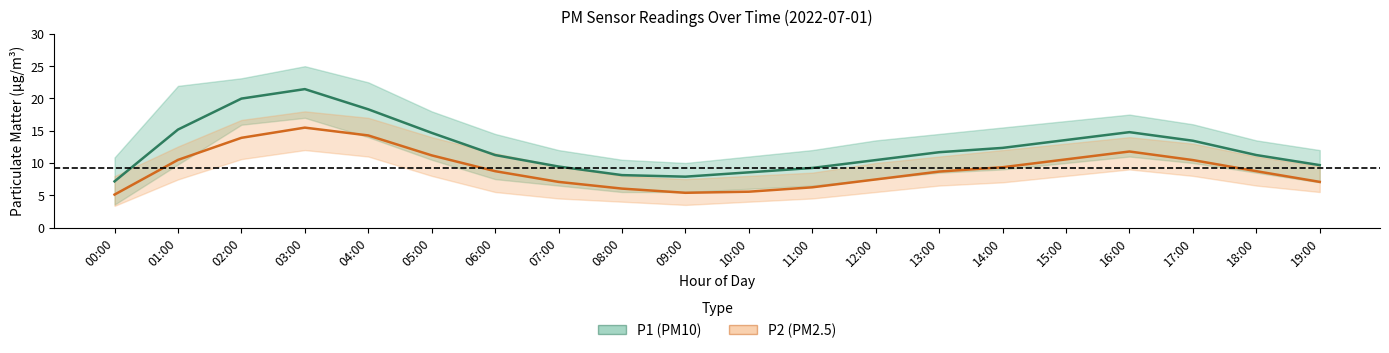

Does the chart have visible grid lines?

No